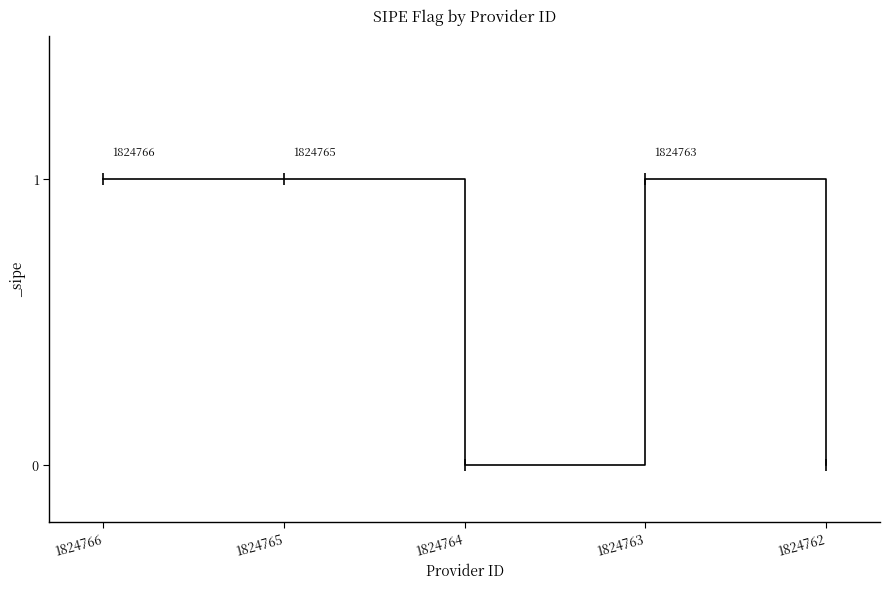

How many interior local valleys (lower than both neighbors) does the data have?

1